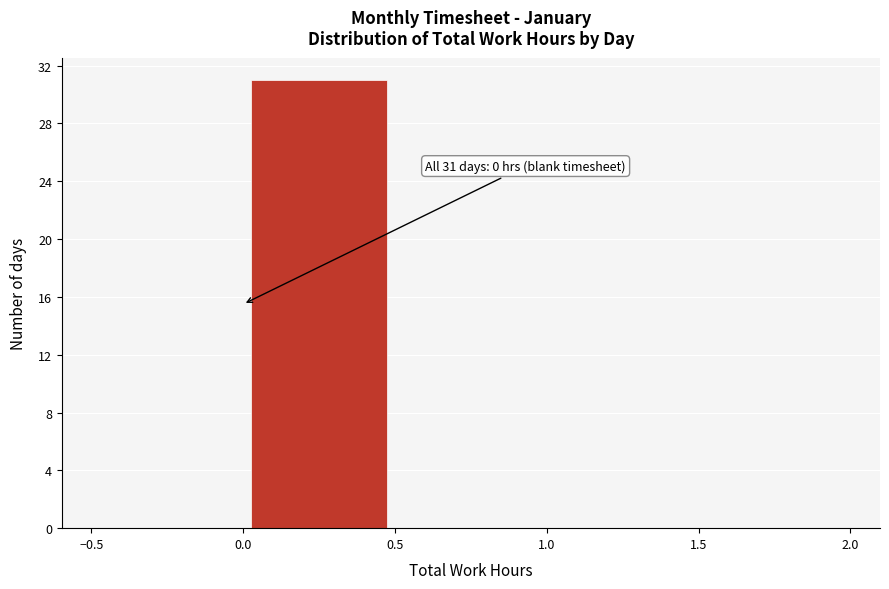

Which range on the x-axis has the tallest bar?

0.0 to 0.5